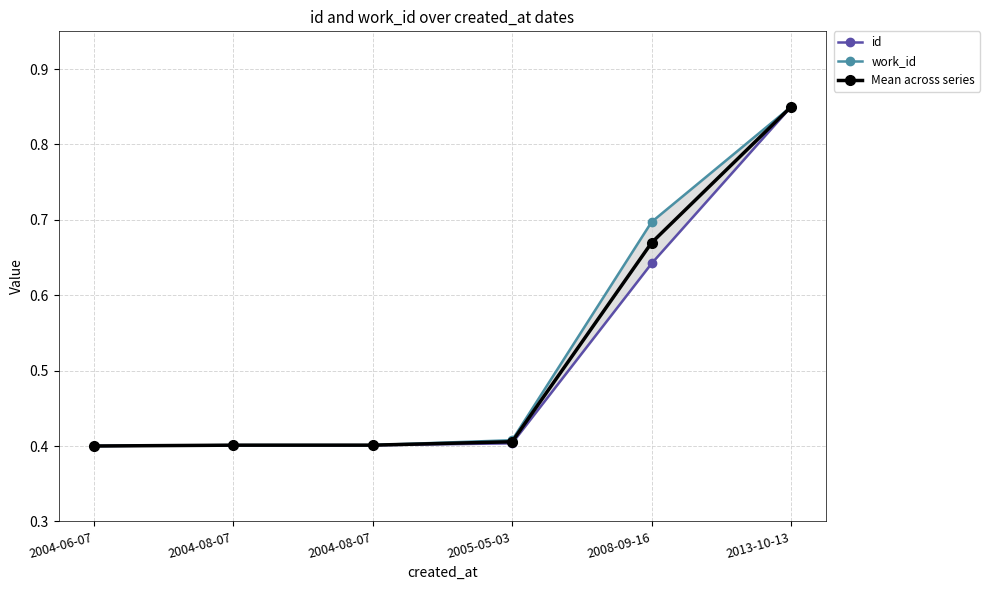

Count the number of categories in the chart.

6